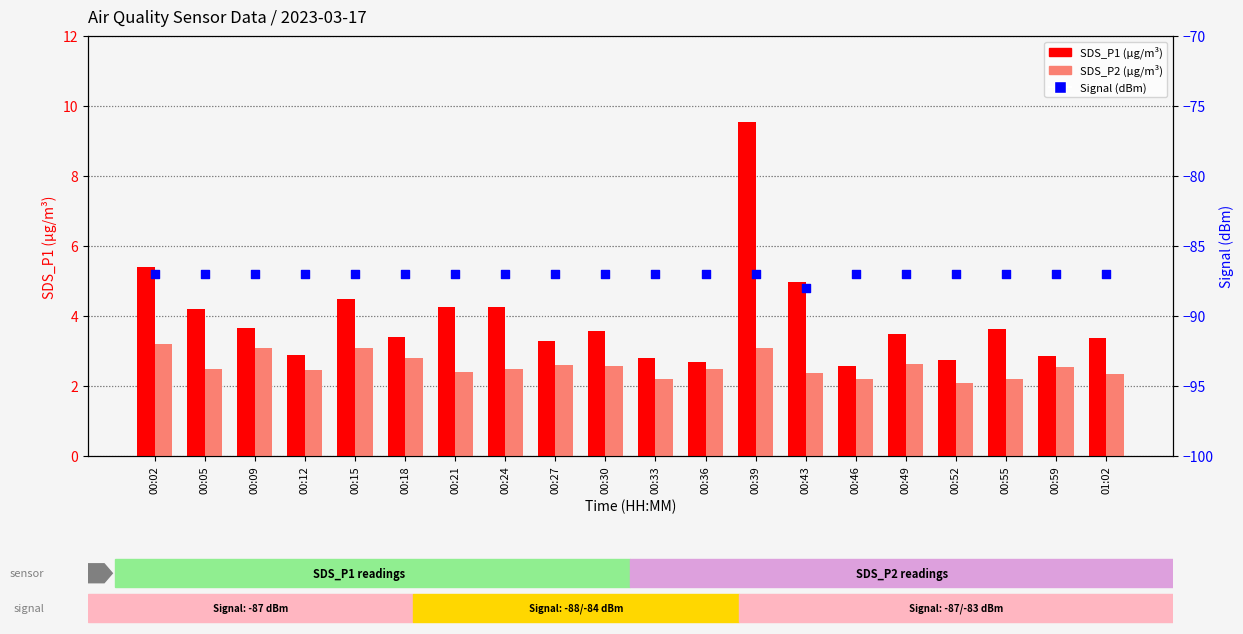

What is the total value across all series at 00:43?

-80.7